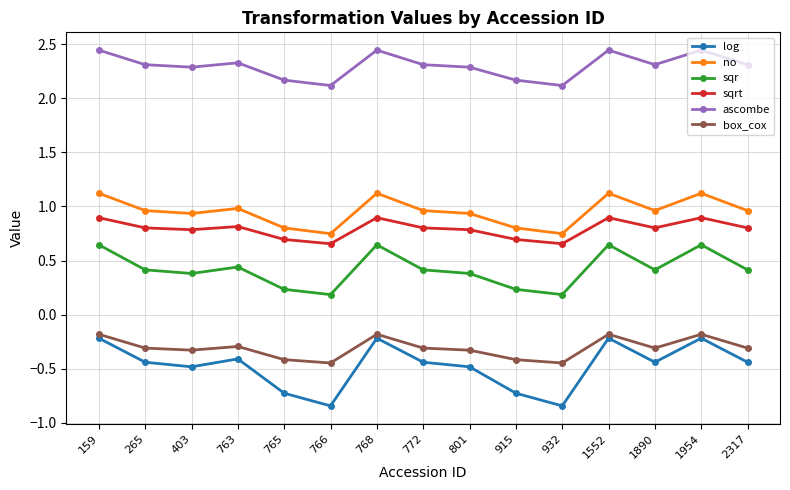

At how many categories does at least one series exceed 0?

15